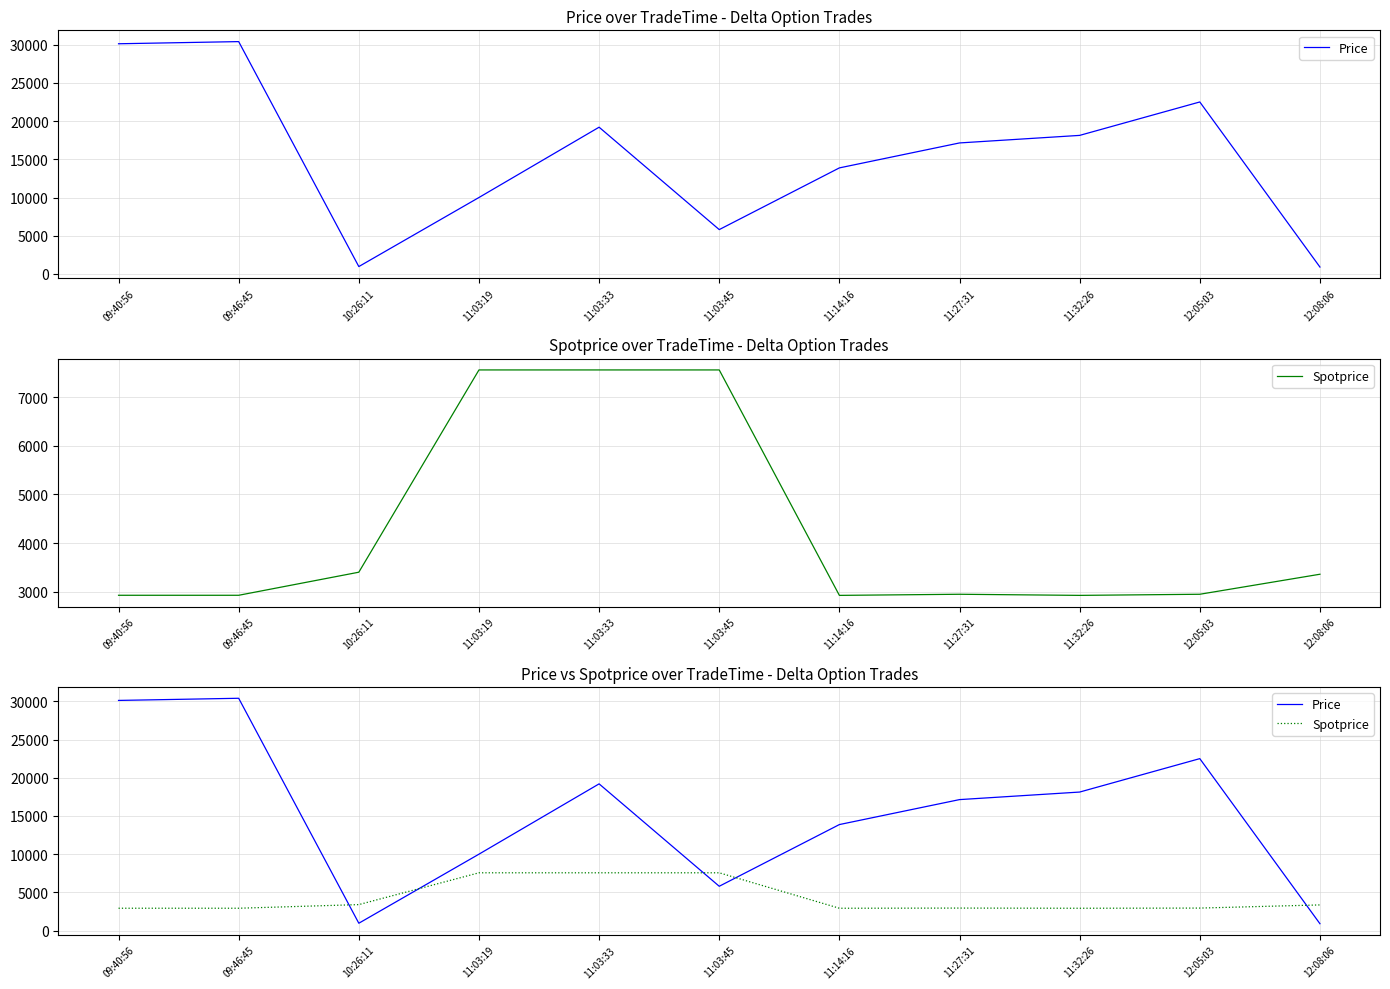

What is the label of the 2nd point from the right?

12:05:03